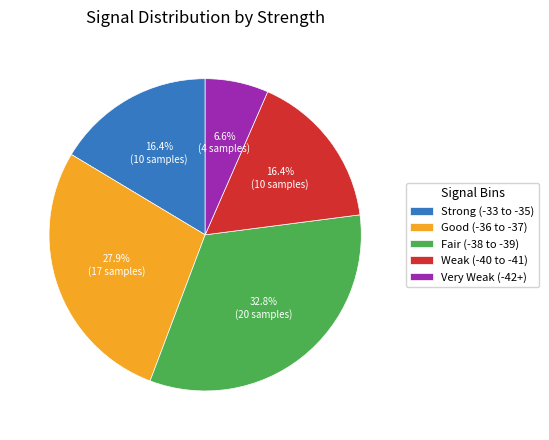

How many slices are in this pie chart?

5